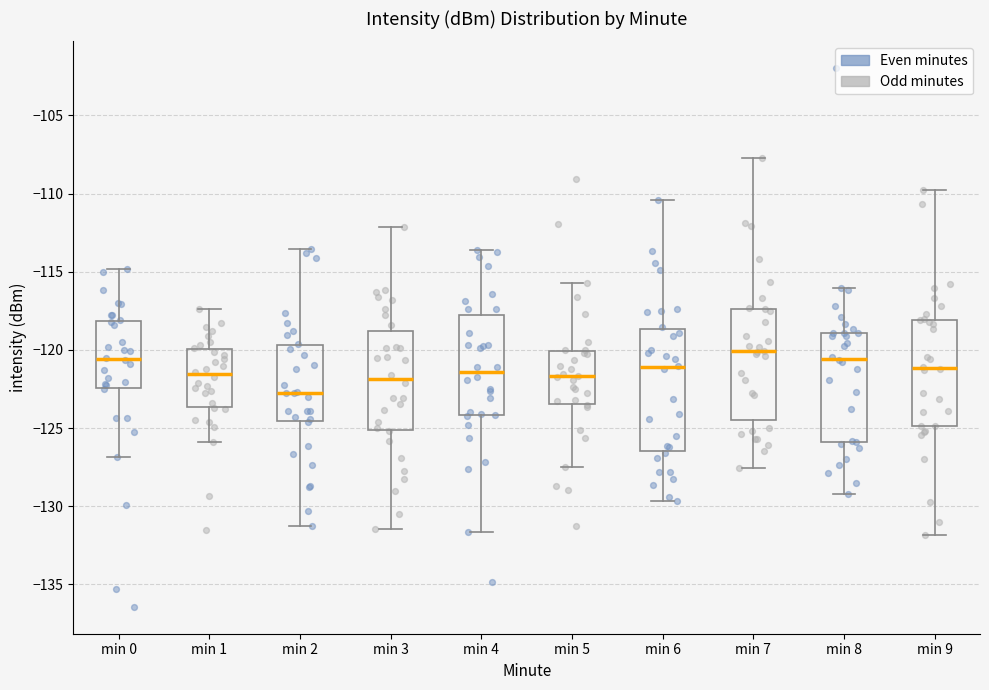

Reading left to right, transcribe this box plot: for each box, give where its median line is, the range the box spans, and where its two whiskers end, as read against the y-axis. The values are not printed on the chart, so give them approximately, as read against the axis.

min 0: median -120.5, box -122.5 to -118.0, whiskers -127.0 to -115.0
min 1: median -121.5, box -123.5 to -120.0, whiskers -126.0 to -117.5
min 2: median -122.5, box -124.5 to -119.5, whiskers -131.0 to -113.5
min 3: median -122.0, box -125.0 to -119.0, whiskers -131.5 to -112.0
min 4: median -121.5, box -124.0 to -118.0, whiskers -131.5 to -113.5
min 5: median -121.5, box -123.5 to -120.0, whiskers -127.5 to -115.5
min 6: median -121.0, box -126.5 to -118.5, whiskers -129.5 to -110.5
min 7: median -120.0, box -124.5 to -117.5, whiskers -127.5 to -107.5
min 8: median -120.5, box -126.0 to -119.0, whiskers -129.0 to -116.0
min 9: median -121.0, box -125.0 to -118.0, whiskers -132.0 to -110.0